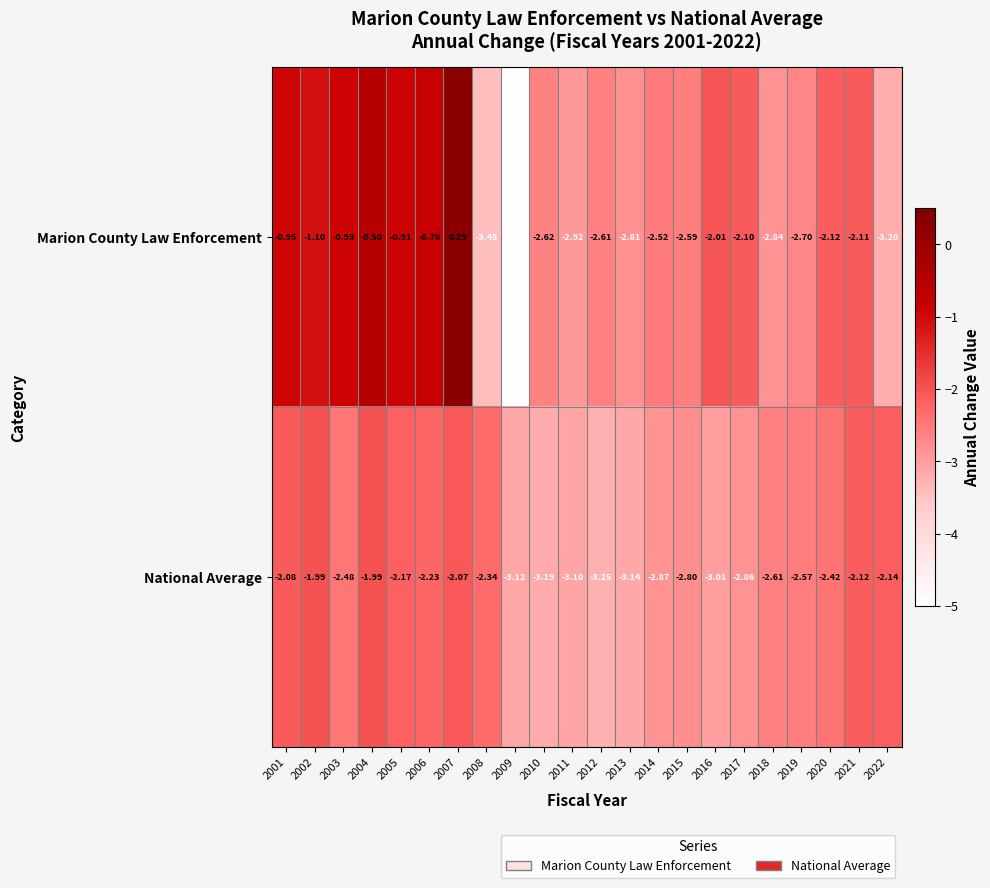

Which series changed the most between 2005 and 2019?

Marion County Law Enforcement